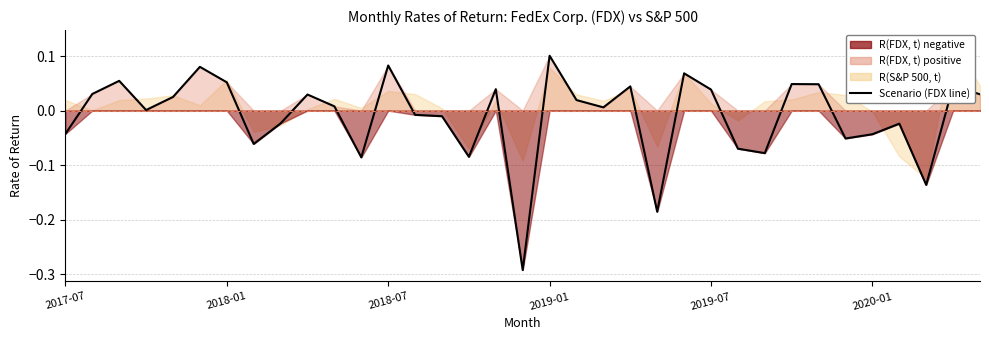

How many categories are shown in the chart?

35